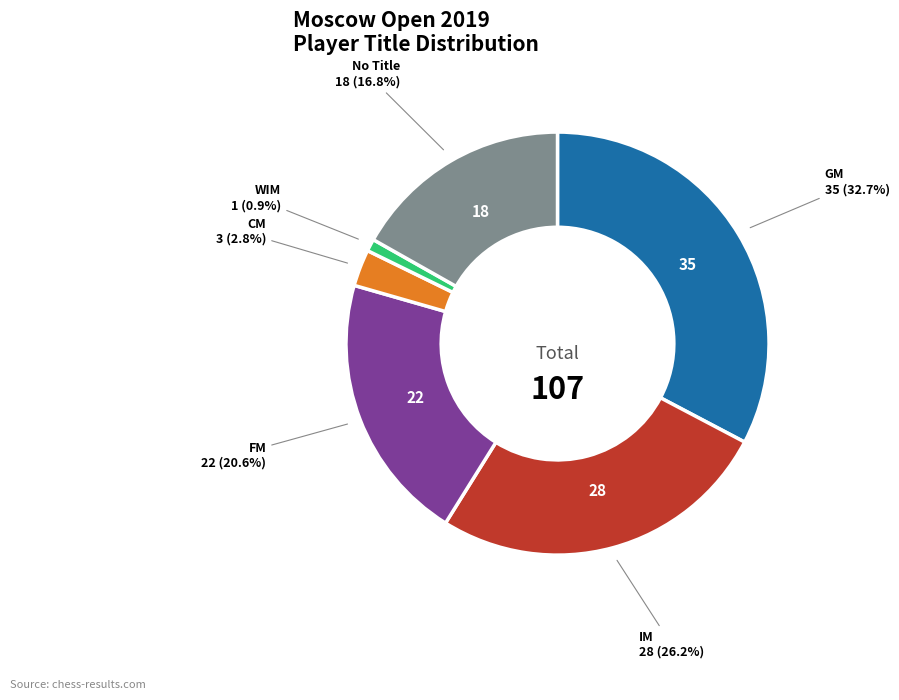

Is there any slice that represents more than half of the pie?

No